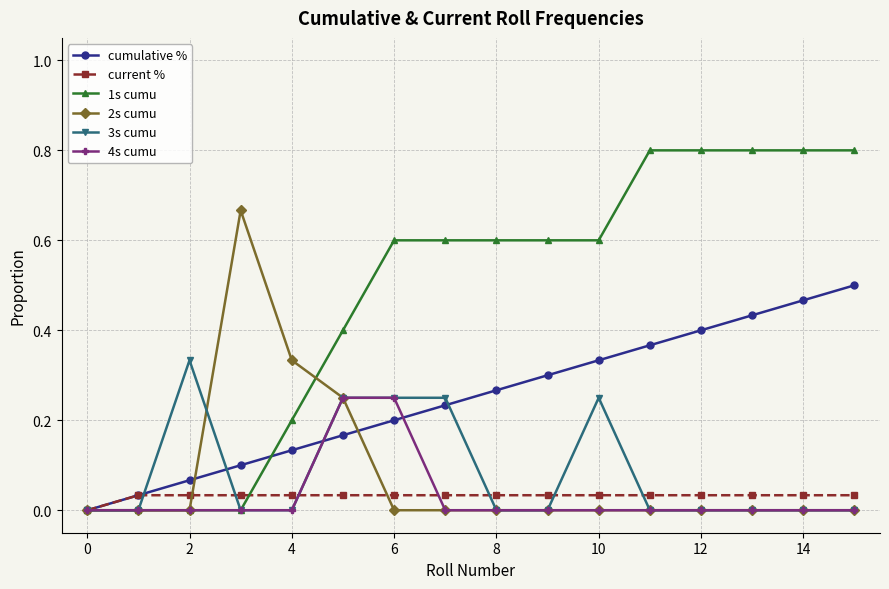

How many lines are shown in the chart?

6